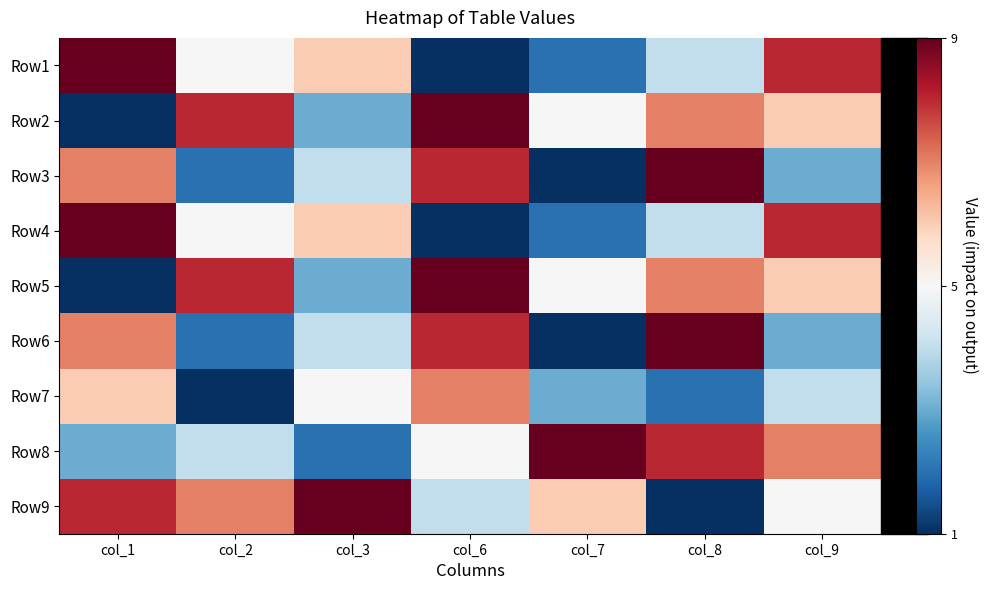

At how many categories does at least one series exceed 8?

5